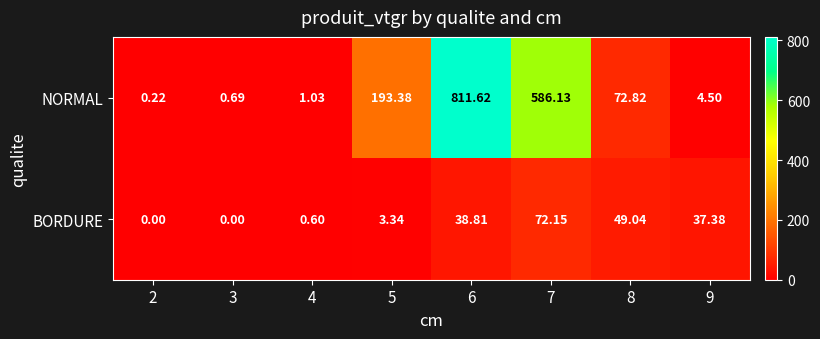

Is the value of BORDURE at 3 greater than the value of NORMAL at 5?

No